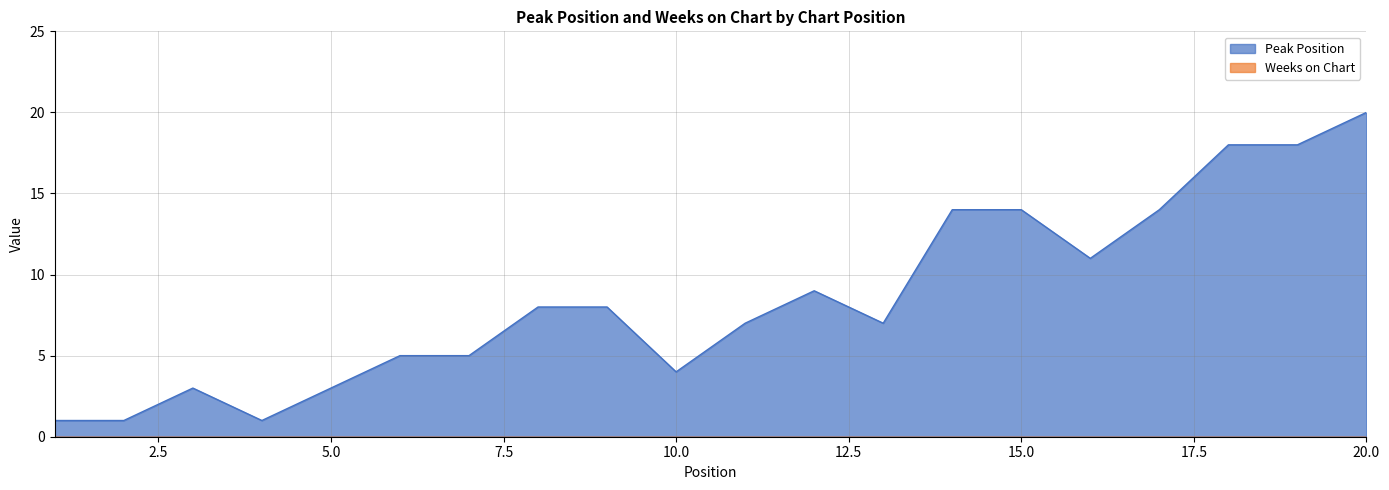

The value at 15 is 8. True or false?

False